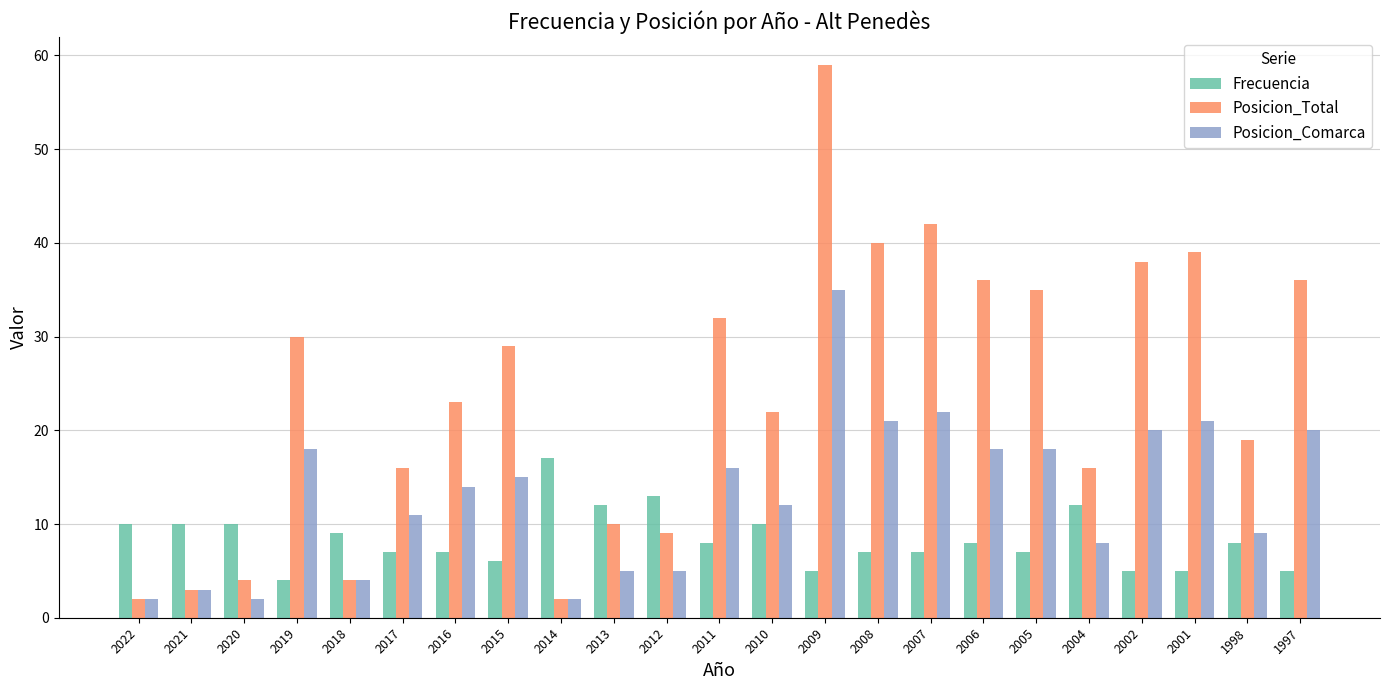

What is the difference between the Frecuencia values at 2012 and 2009?

8